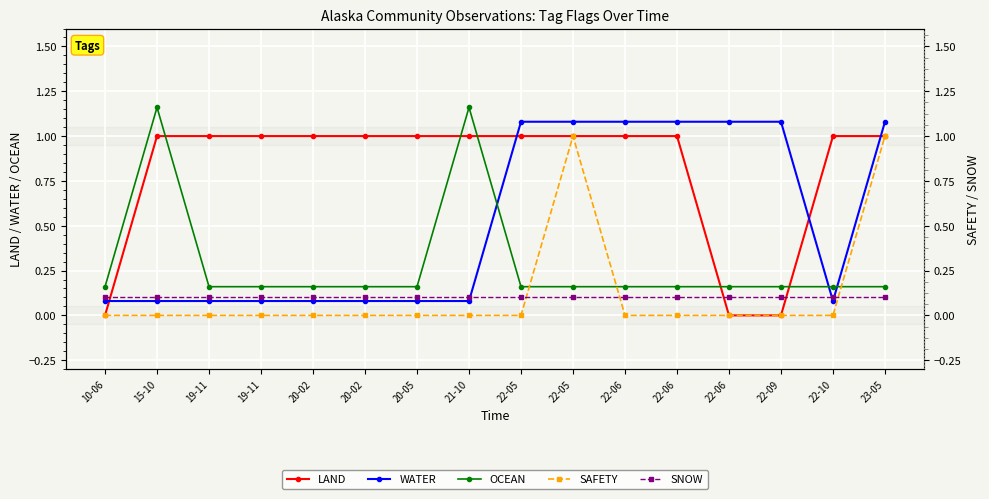

What is the difference between the maximum and second lowest values in the OCEAN series?

1.0